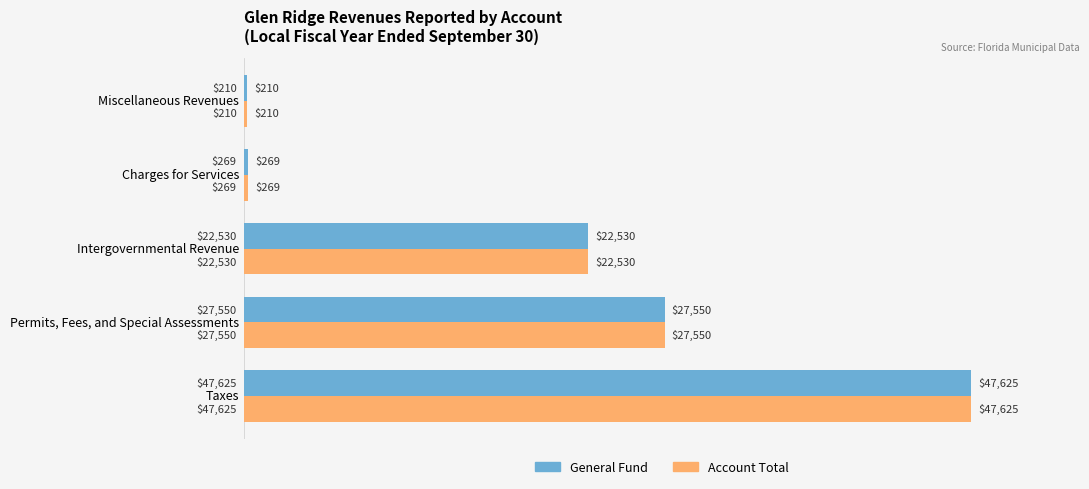

What are all the series names shown in the legend?

General Fund, Account Total